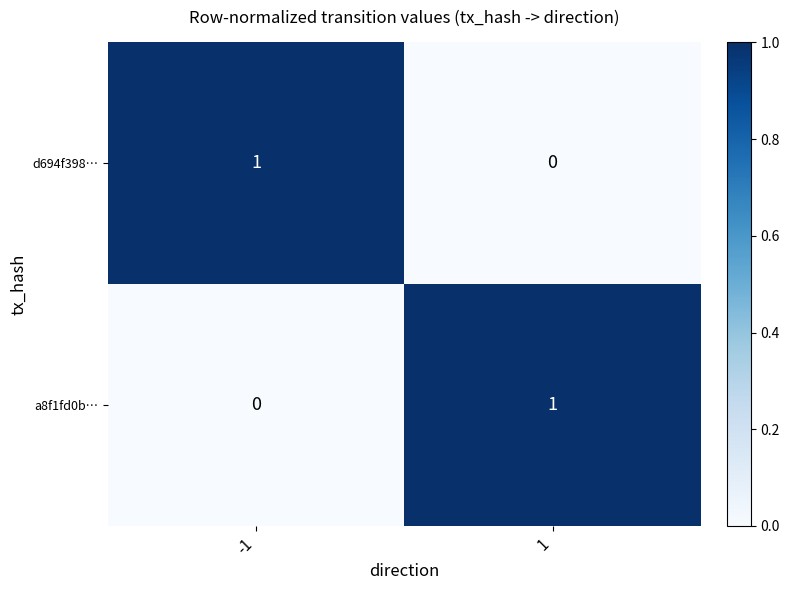

Rank the categories by a8f1fd0b… value from highest to lowest.

1, -1